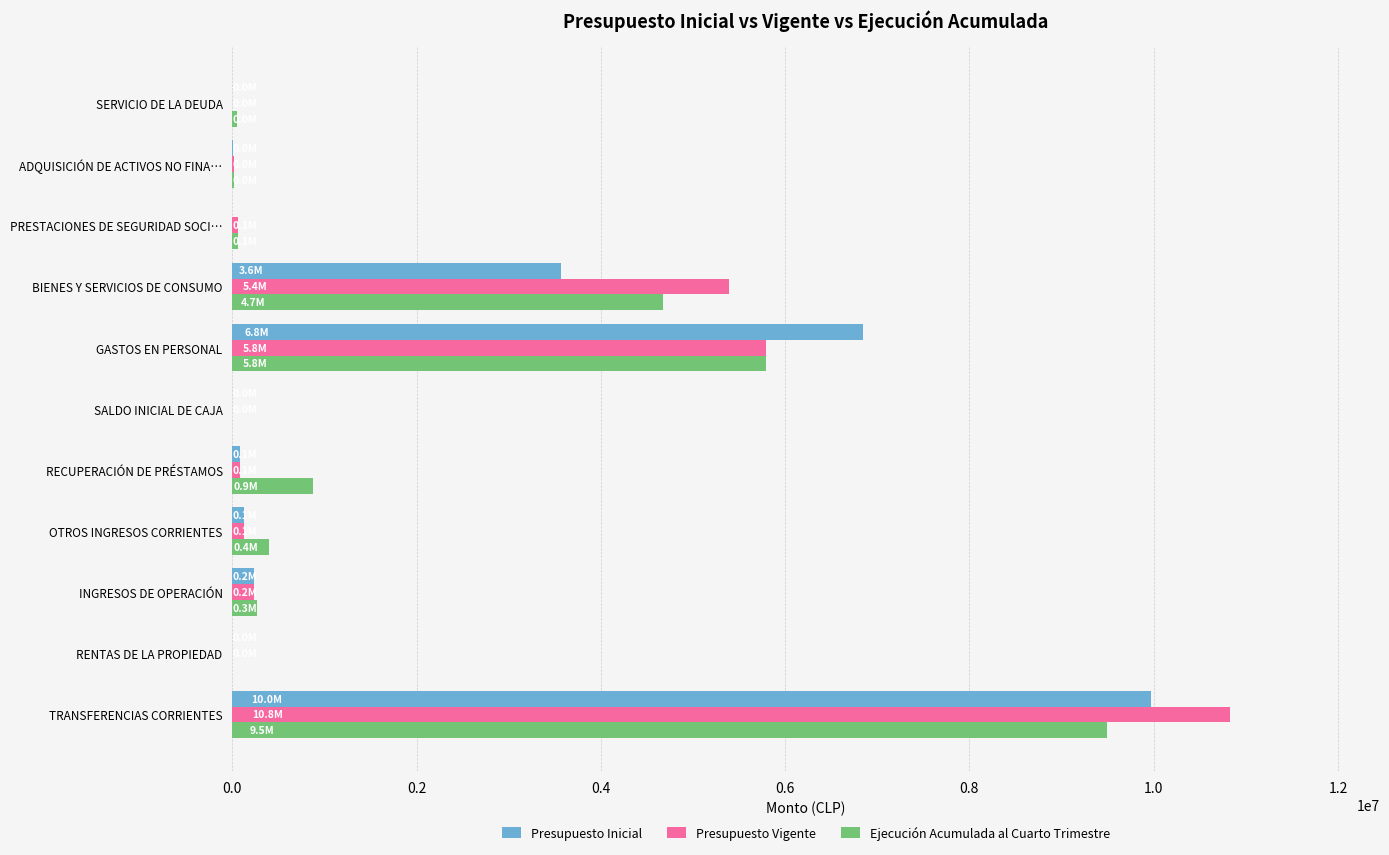

Which category has the highest value in the Ejecución Acumulada al Cuarto Trimestre series?

TRANSFERENCIAS CORRIENTES